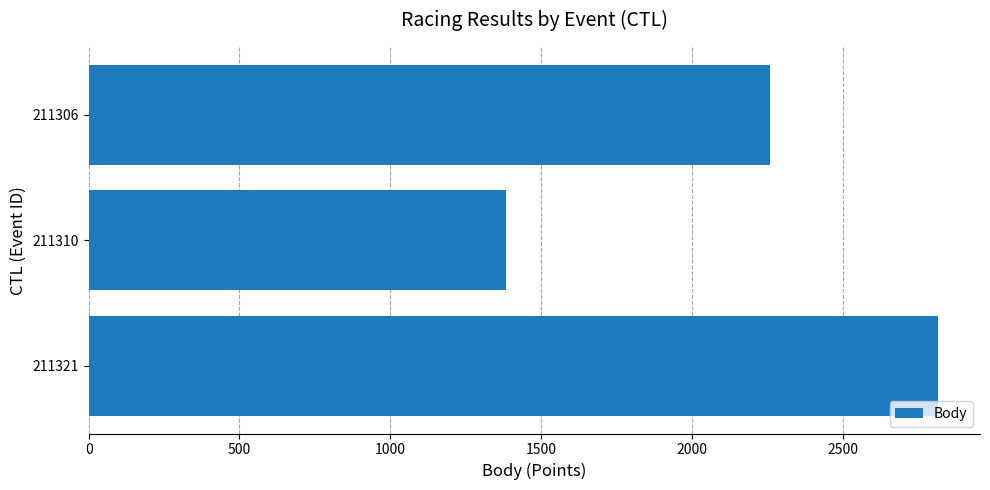

Rank the categories by value from lowest to highest.

211310, 211306, 211321